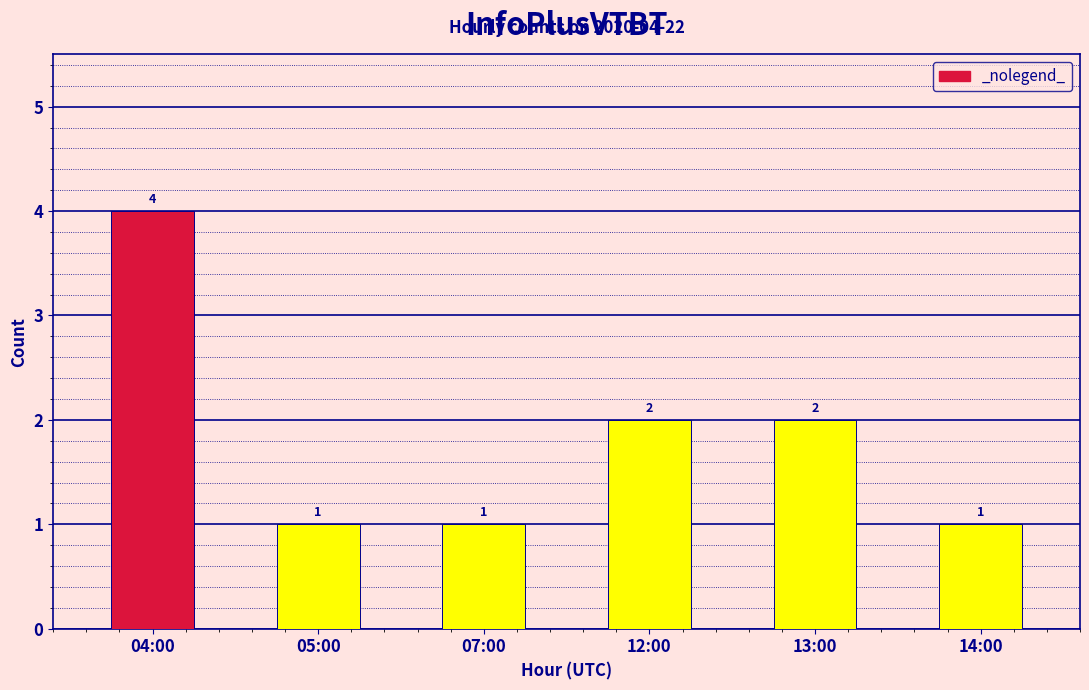

Between 04:00 and 07:00, which is larger?

04:00